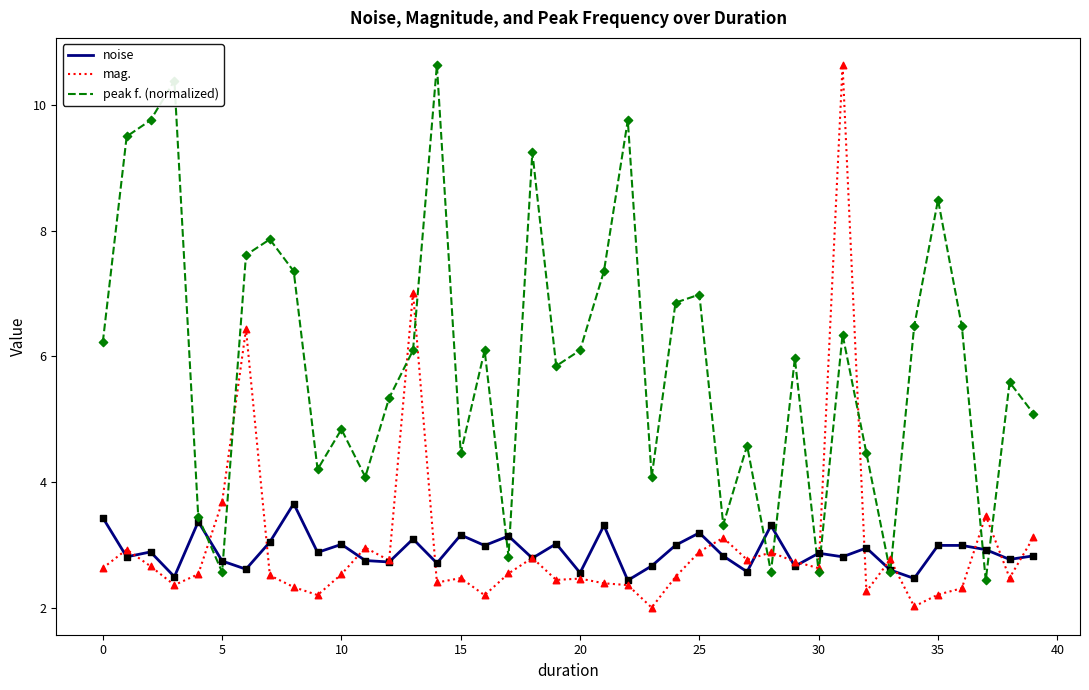

At how many categories does at least one series exceed 2?

40